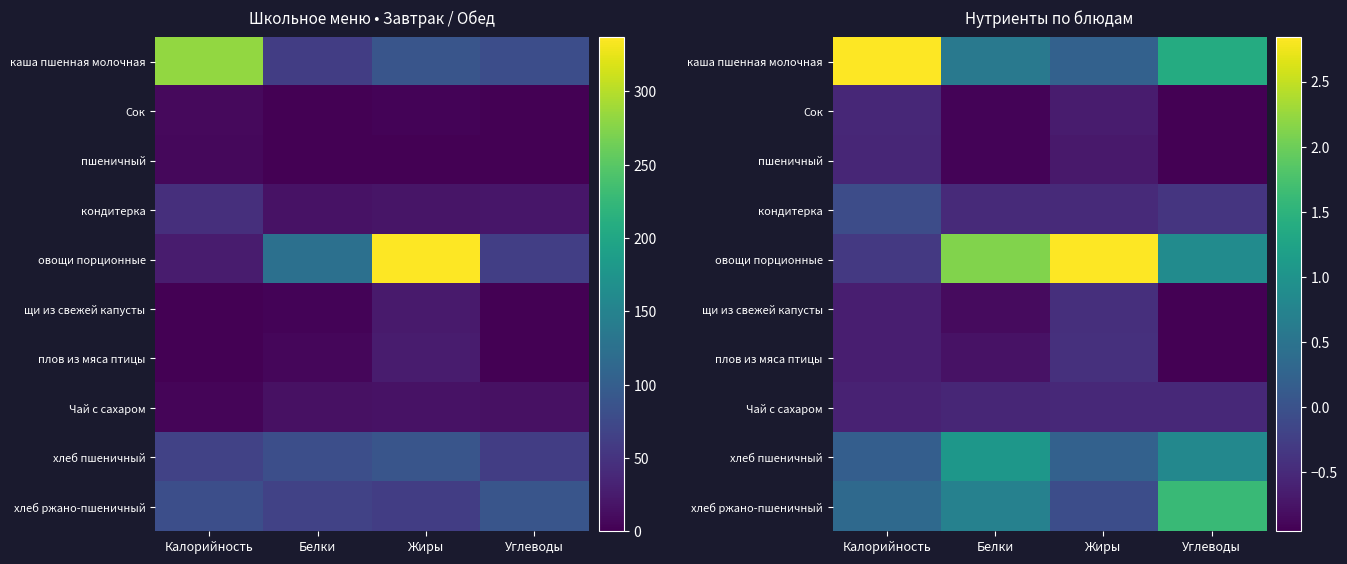

At Белки, list the series in order from smallest to largest.

пшеничный, Сок, щи из свежей капусты, плов из мяса птицы, Чай с сахаром, кондитерка, каша пшенная молочная, хлеб ржано-пшеничный, хлеб пшеничный, овощи порционные